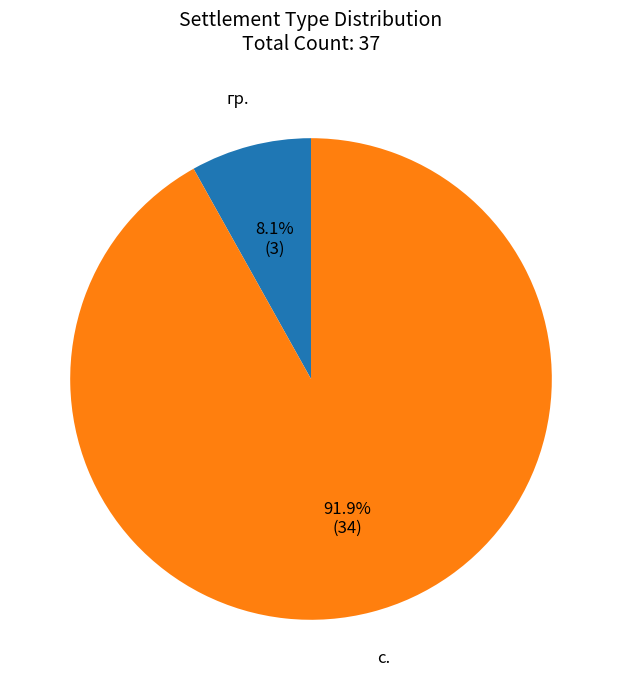

Is there a majority slice in this chart?

Yes